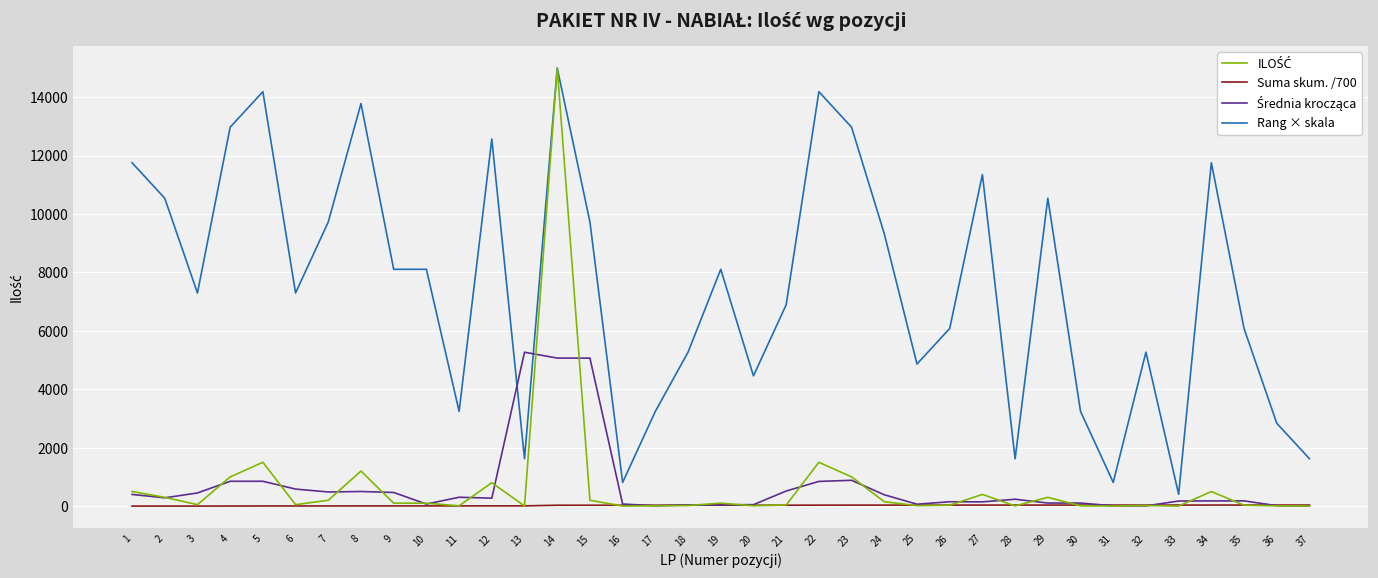

What is the greatest value displayed?

15000.0